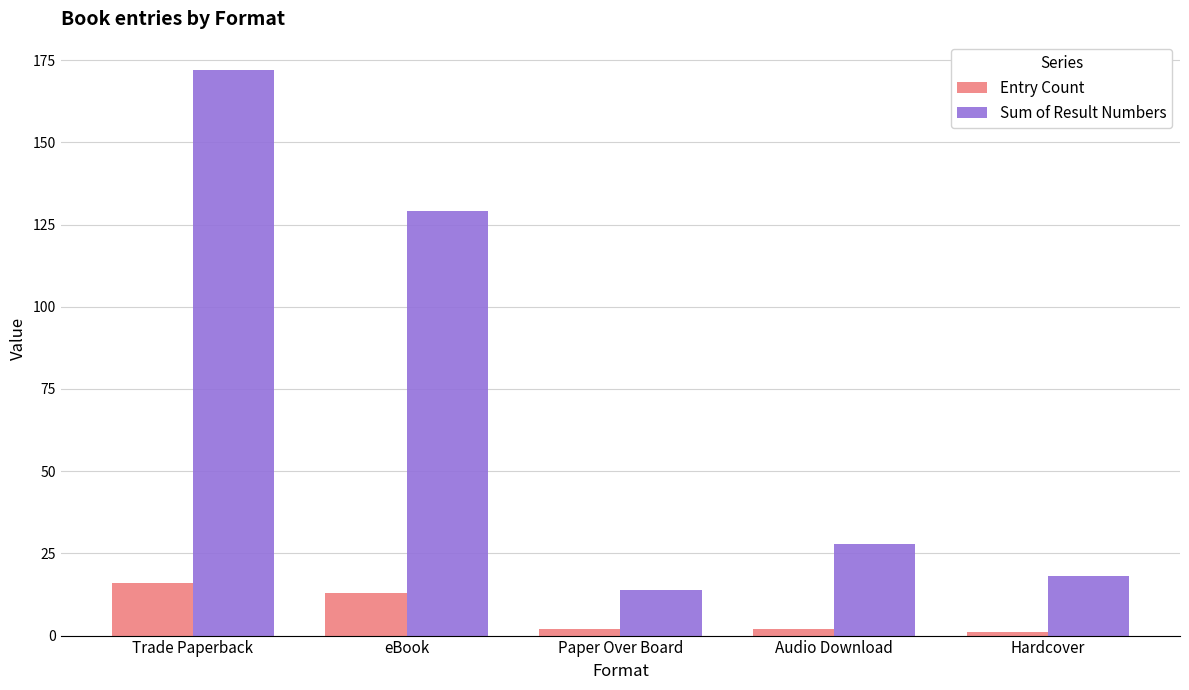

What are all the series names shown in the legend?

Entry Count, Sum of Result Numbers